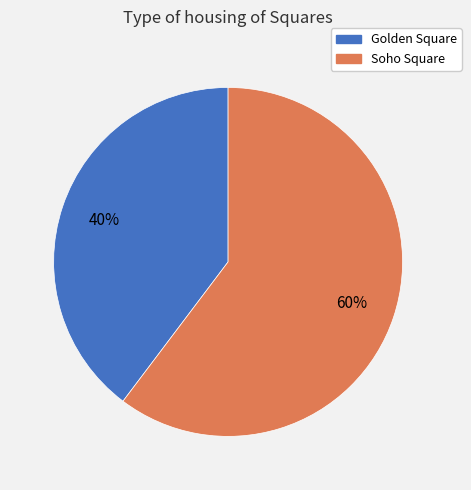

To the nearest percent, what is the combined percentage of Golden Square and Soho Square?

100%